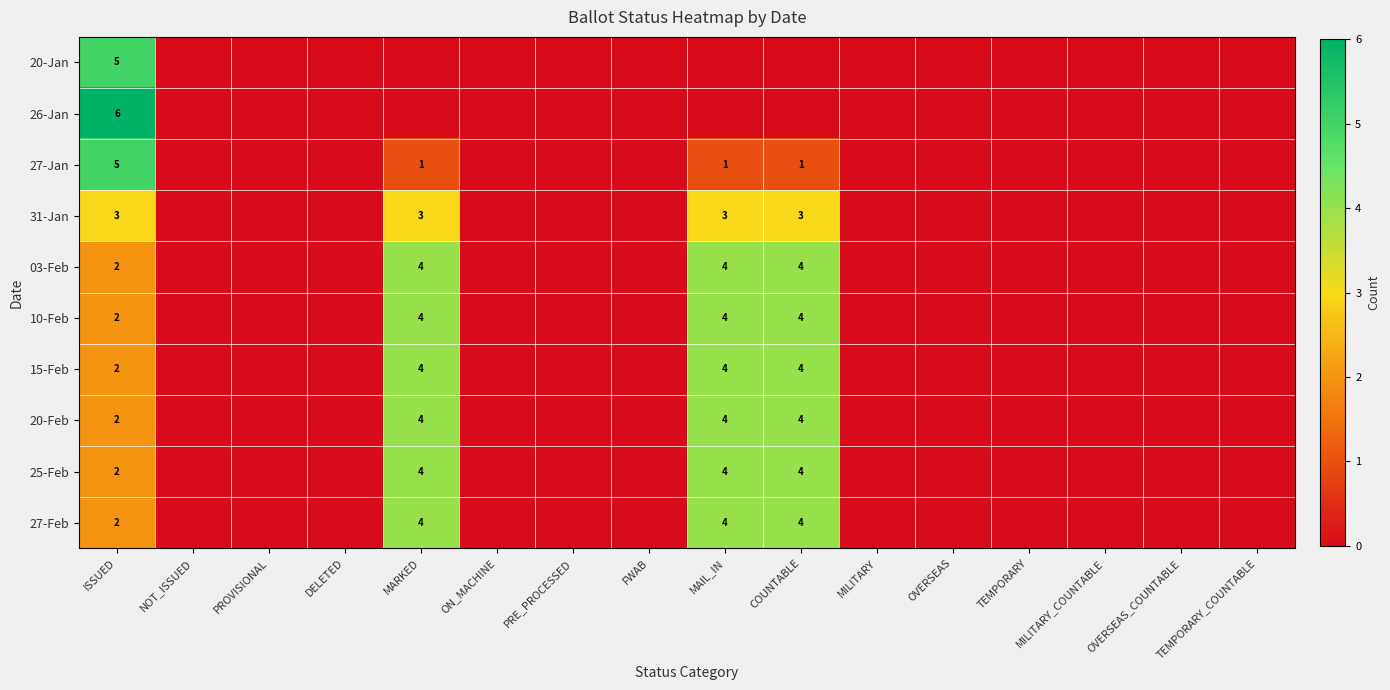

Between DELETED and PRE_PROCESSED, which is larger?

DELETED